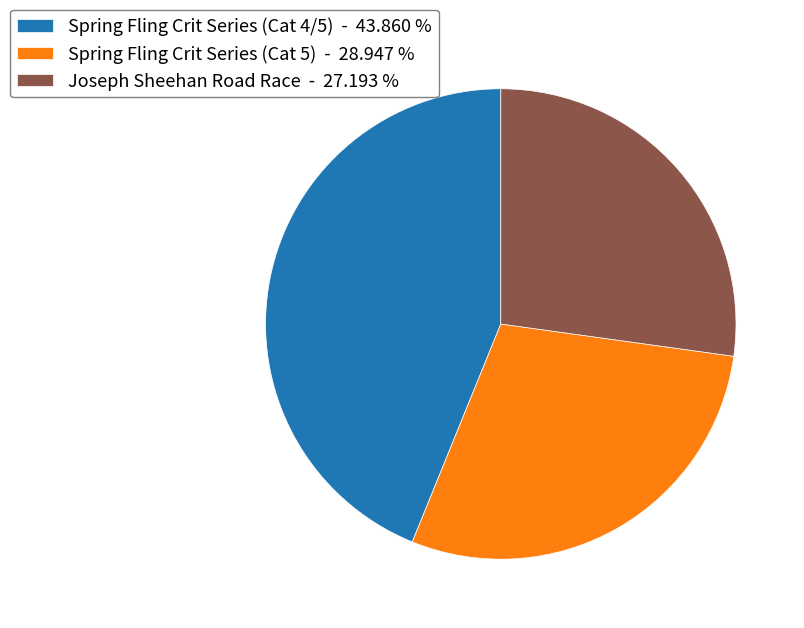

Is the sum of Joseph Sheehan Road Race and Spring Fling Crit Series (Cat 4/5) greater than half?

Yes